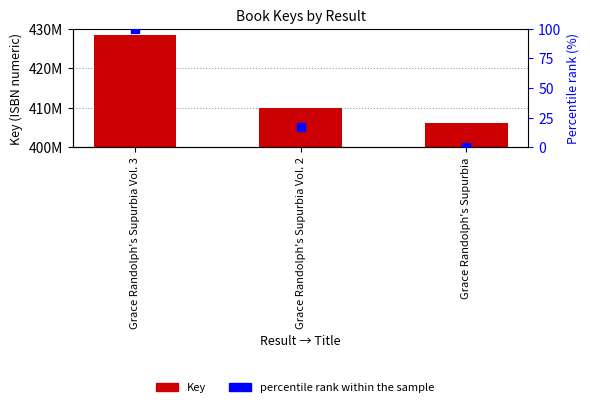

Which series reaches the maximum Y coordinate?

Key